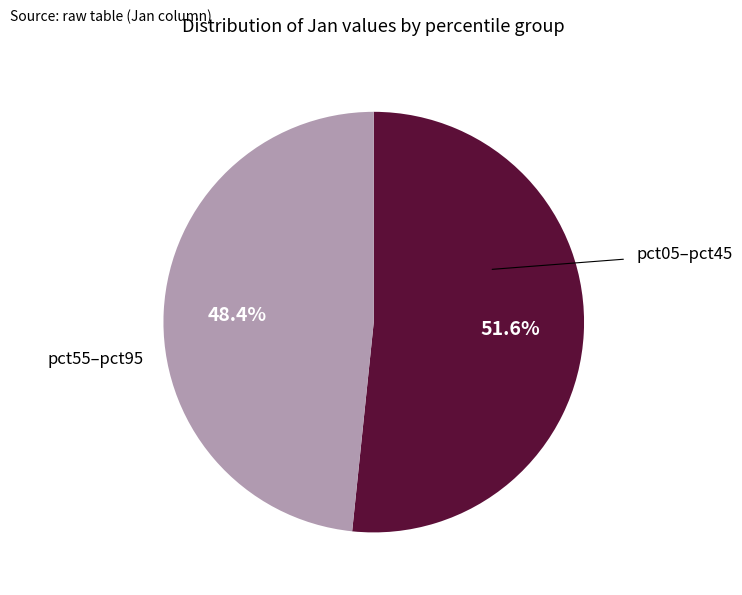

Is there any slice that represents more than half of the pie?

Yes